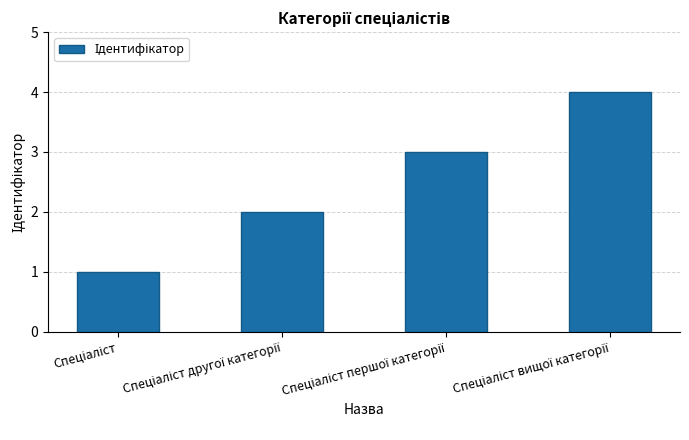

What is the difference between the maximum and minimum values?

3